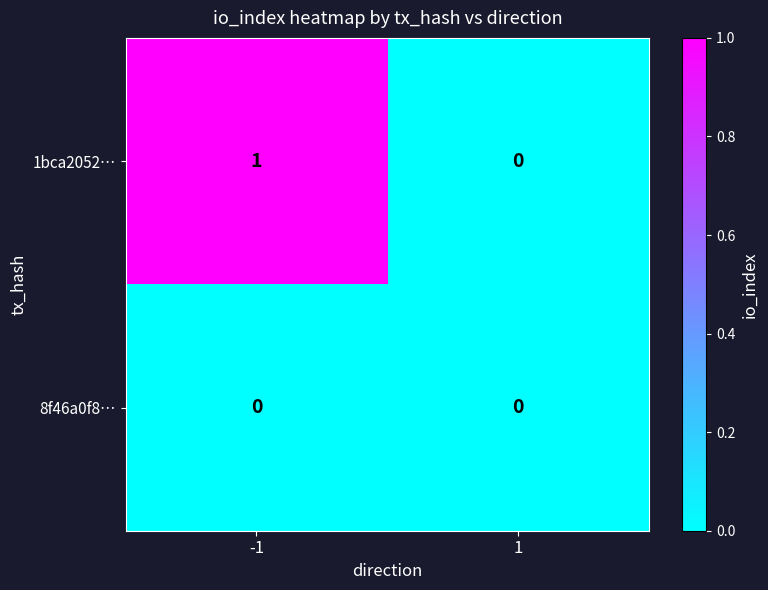

List the series in order of their overall mean, lowest first.

8f46a0f8…, 1bca2052…